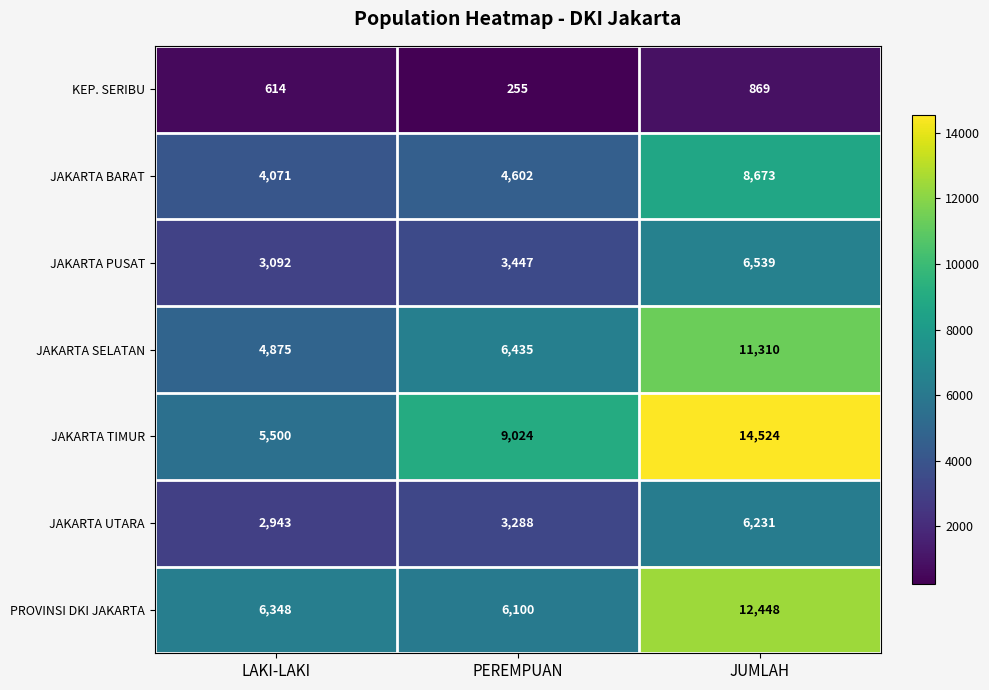

At which label is JAKARTA BARAT closest to 6372?

PEREMPUAN